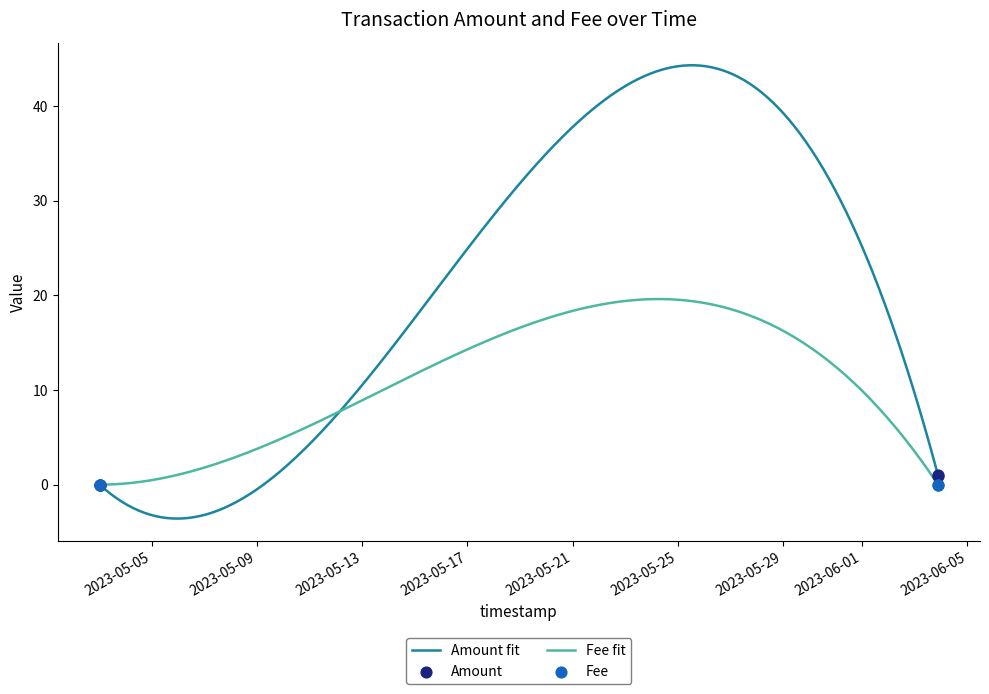

Which series reaches the maximum Y coordinate?

Amount